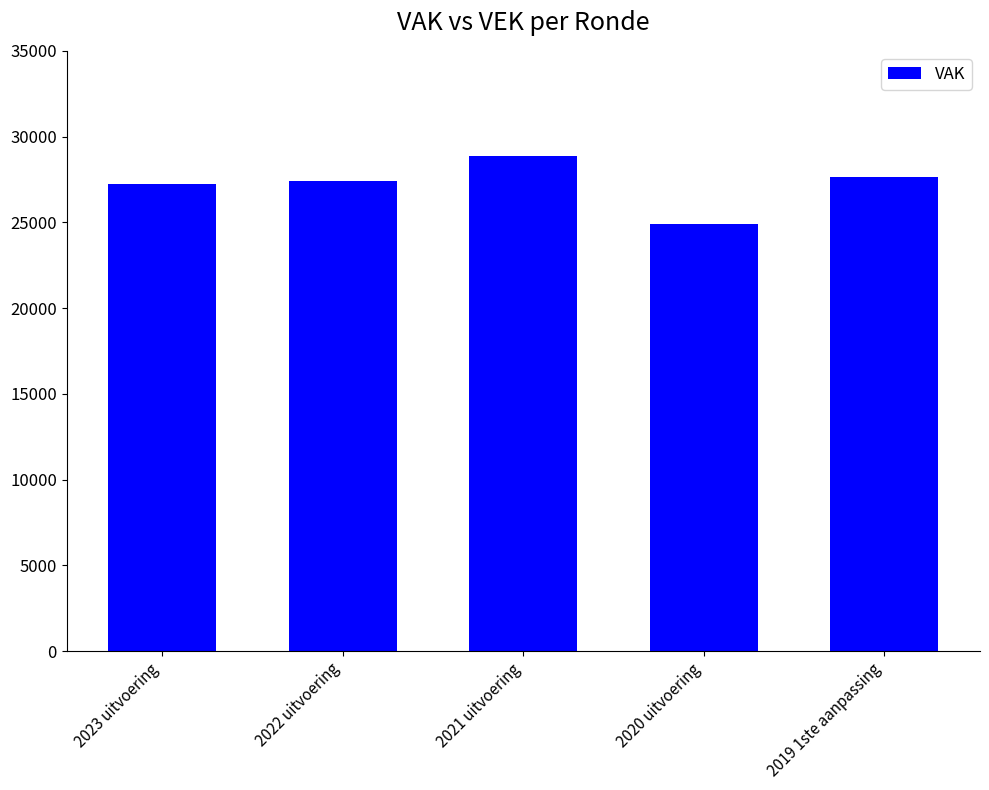

What is the ratio of the value at 2019 1ste aanpassing to the value at 2022 uitvoering?

1.0